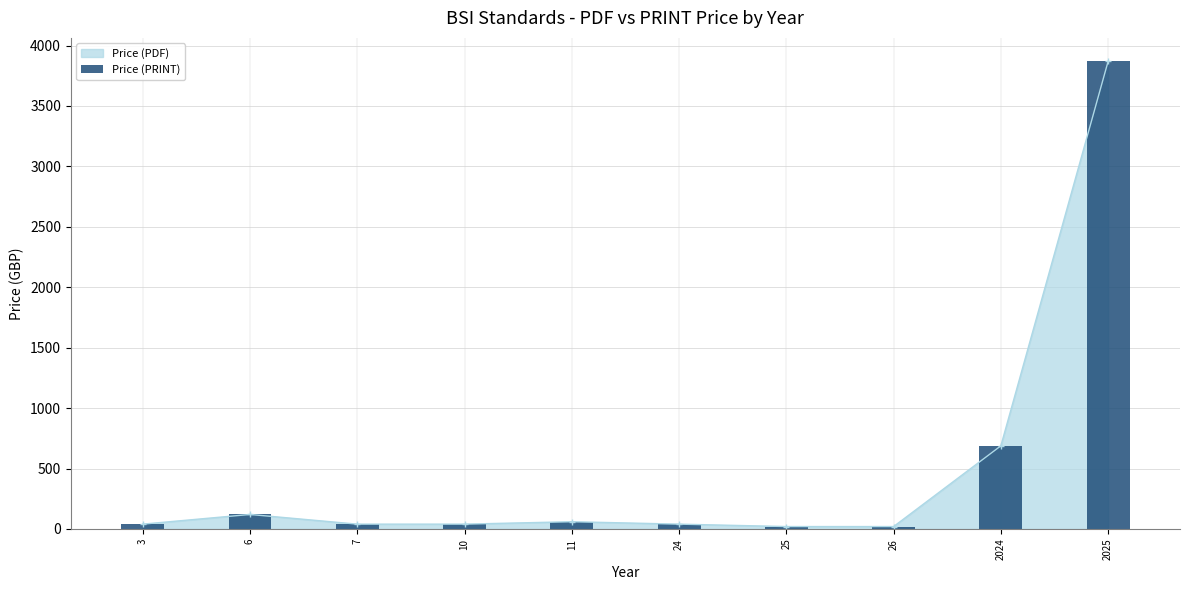

How many data points are less than 40?

2